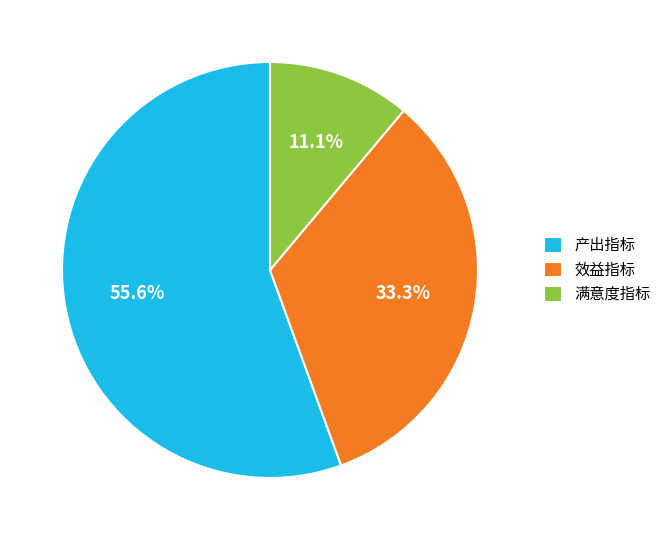

True or false: 满意度指标 accounts for 11% of the total.

True